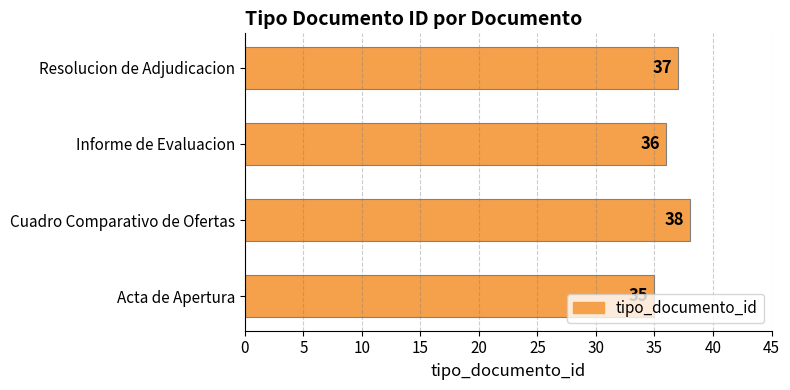

Is it true that the value at Informe de Evaluacion is 36?

True